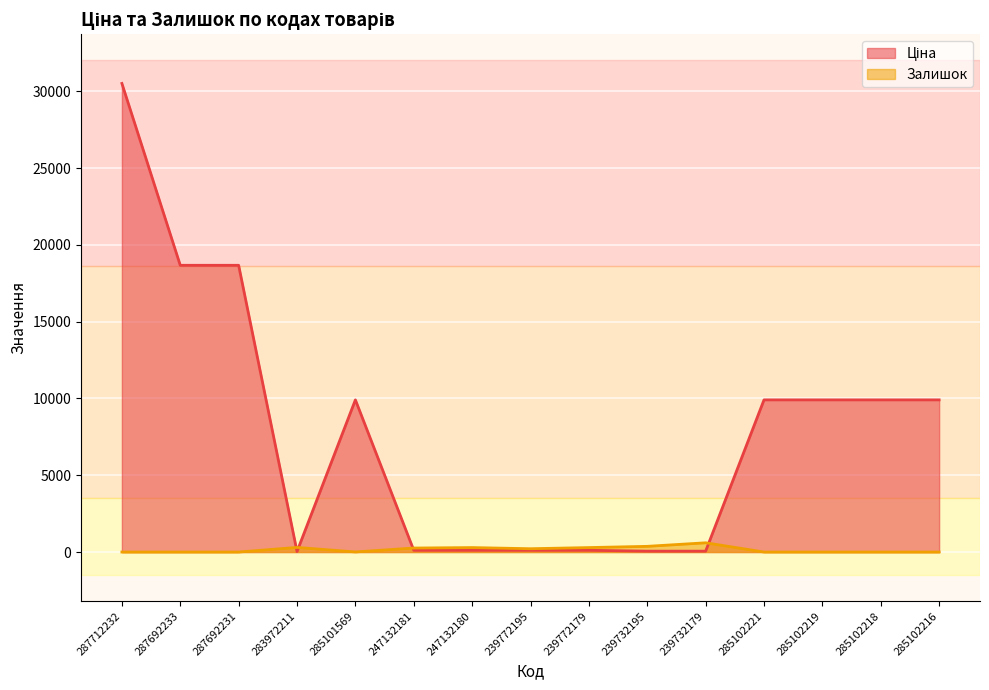

What is the average value of the Ціна series?

7866.4